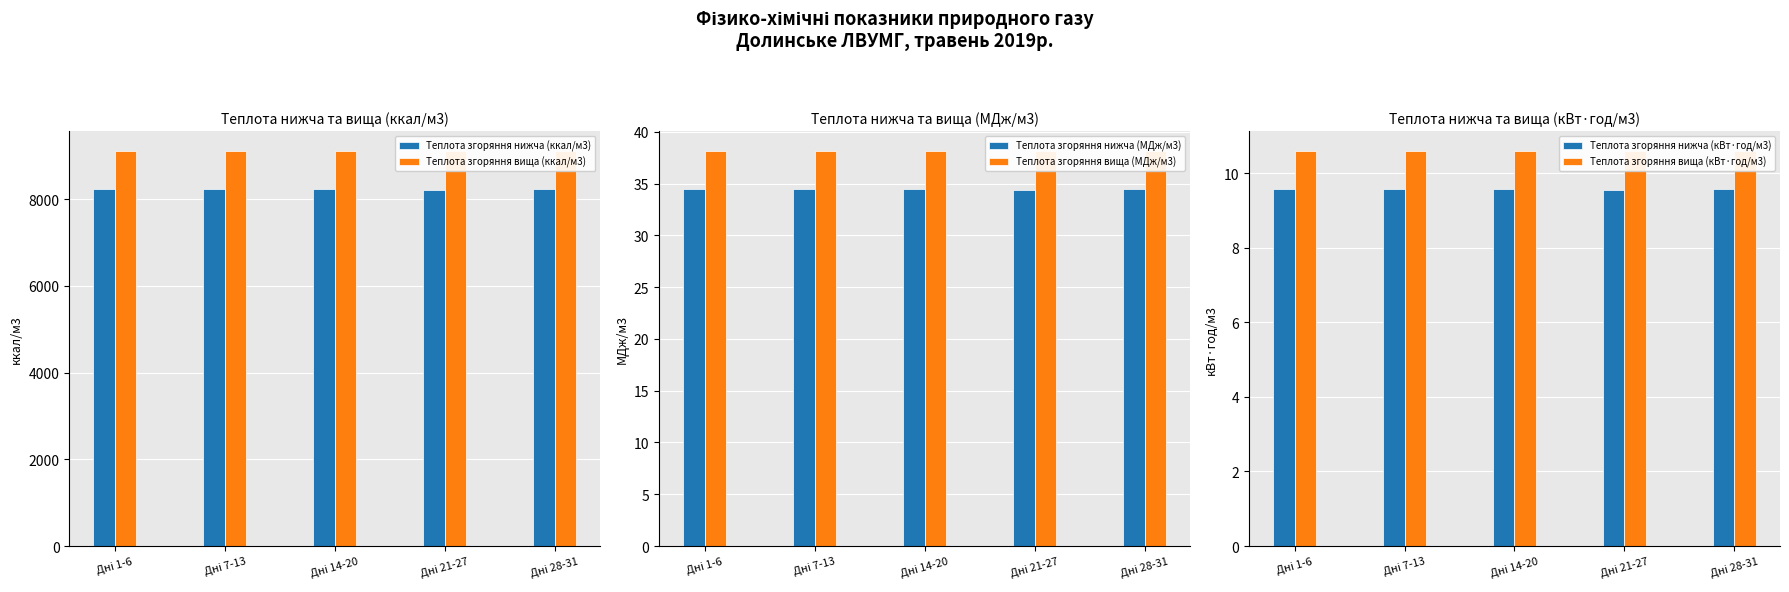

Which category has the highest value in the Теплота згоряння вища (МДж/м3) series?

Дні 7-13